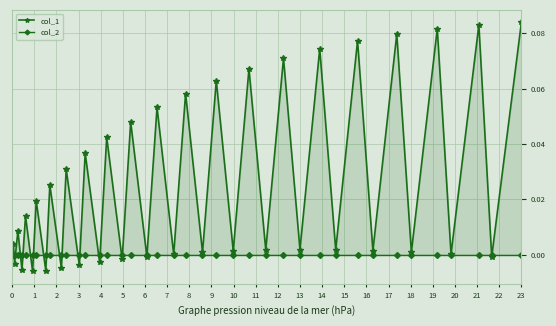

Rank the series by their average value, from lowest to highest.

col_2, col_1